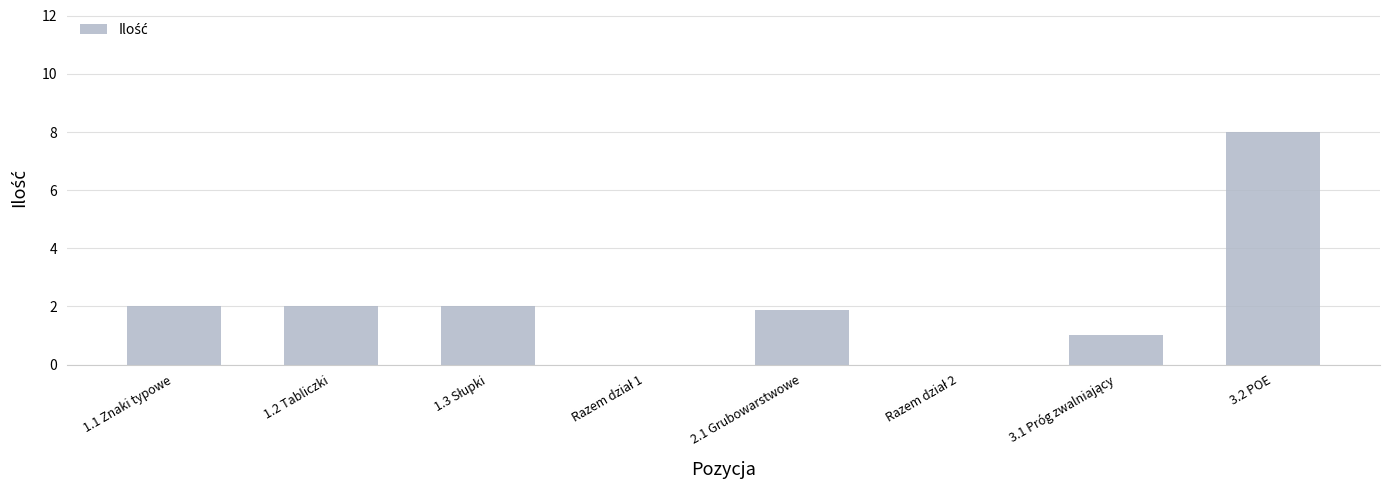

True or false: the data shows 13.9 at 3.2 POE.

False